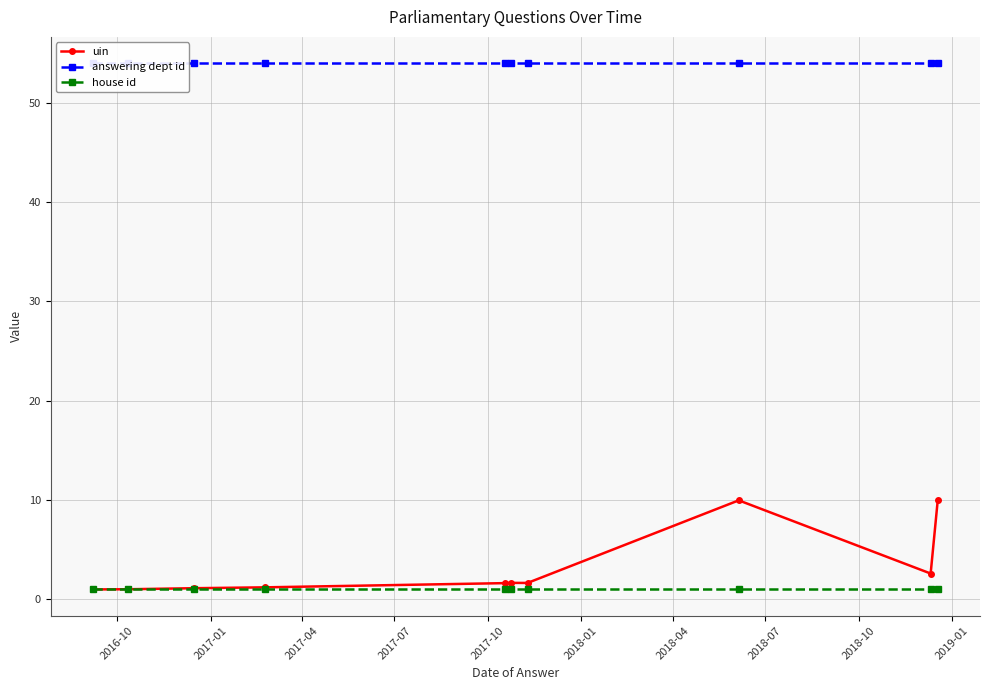

True or false: uin has more than 1 interior local peaks.

True